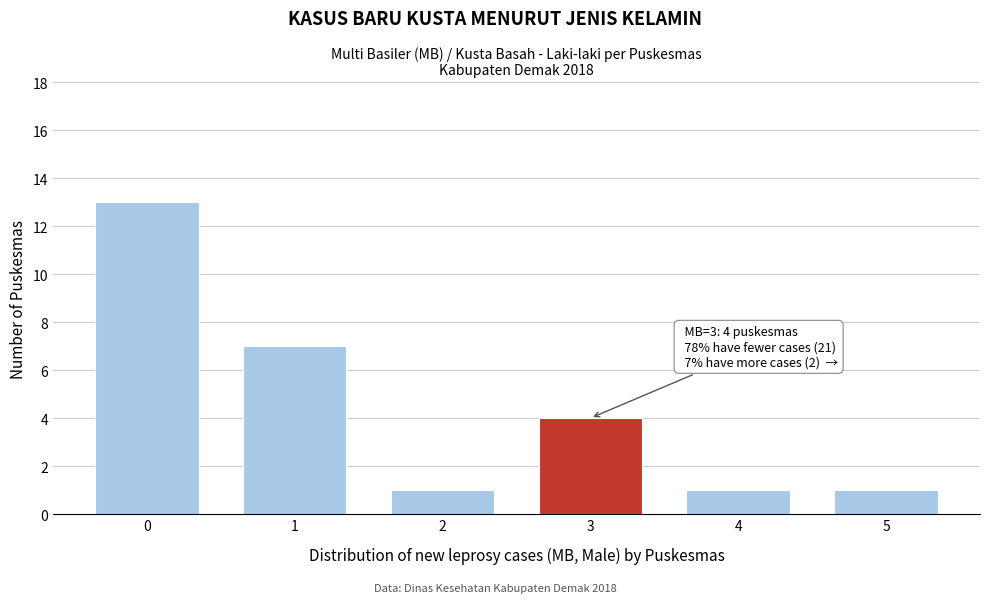

Reading right to left, list all the values displayed in this chart.

1	1	4	1	7	13